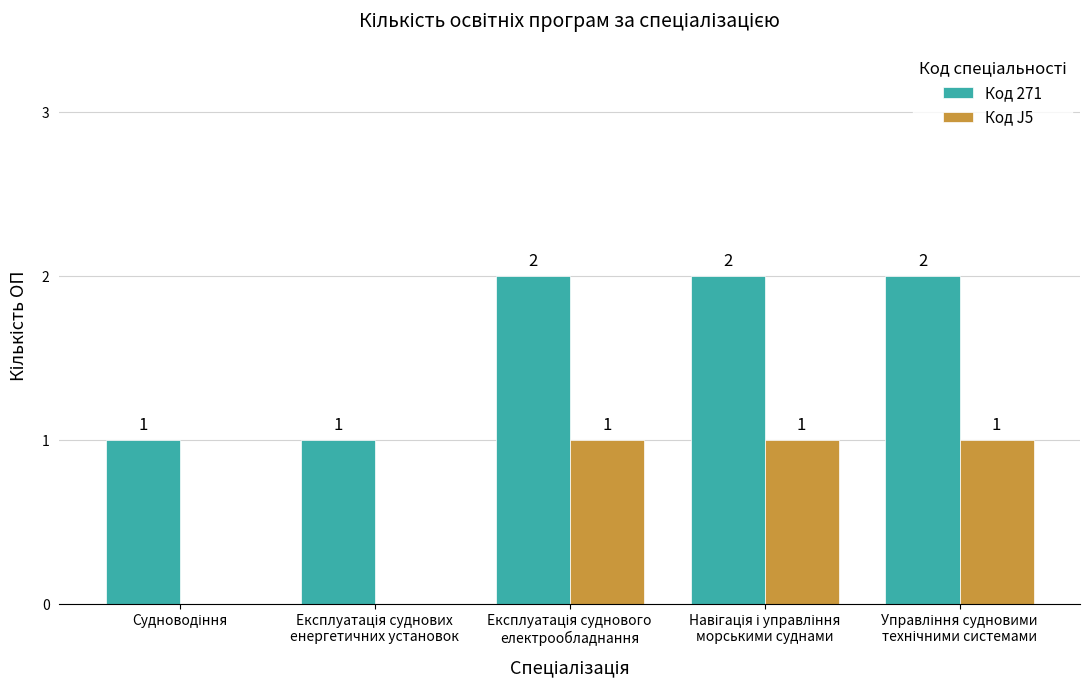

How many Код J5 values are between 0 and 1?

5